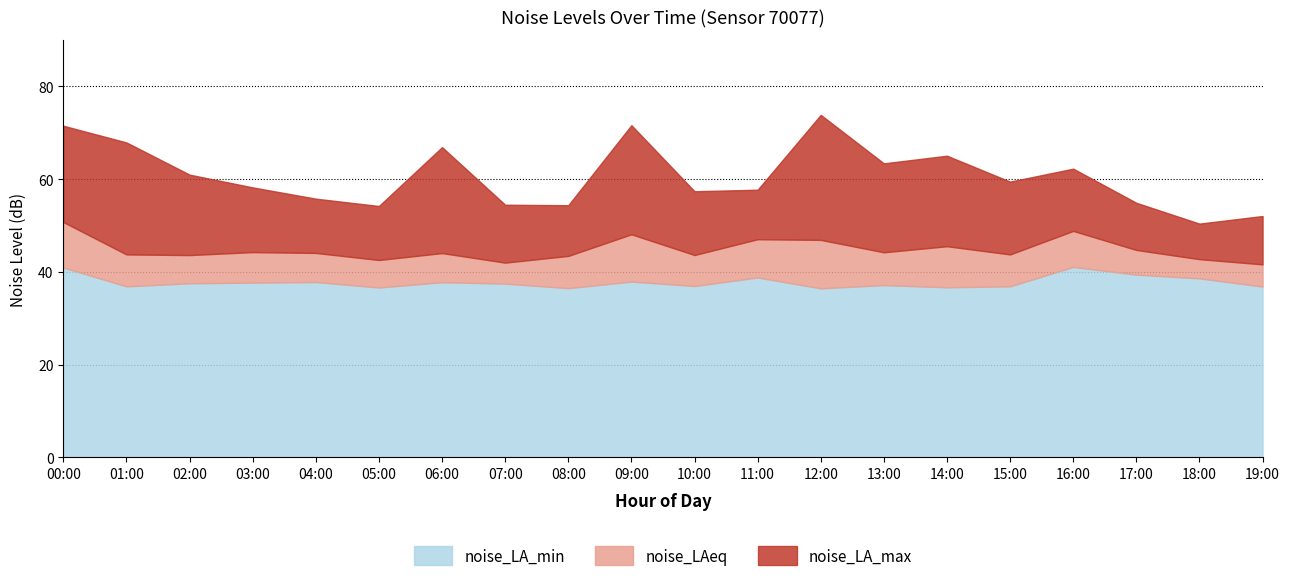

The noise_LA_max series shows 59.4 at 15:00. True or false?

True